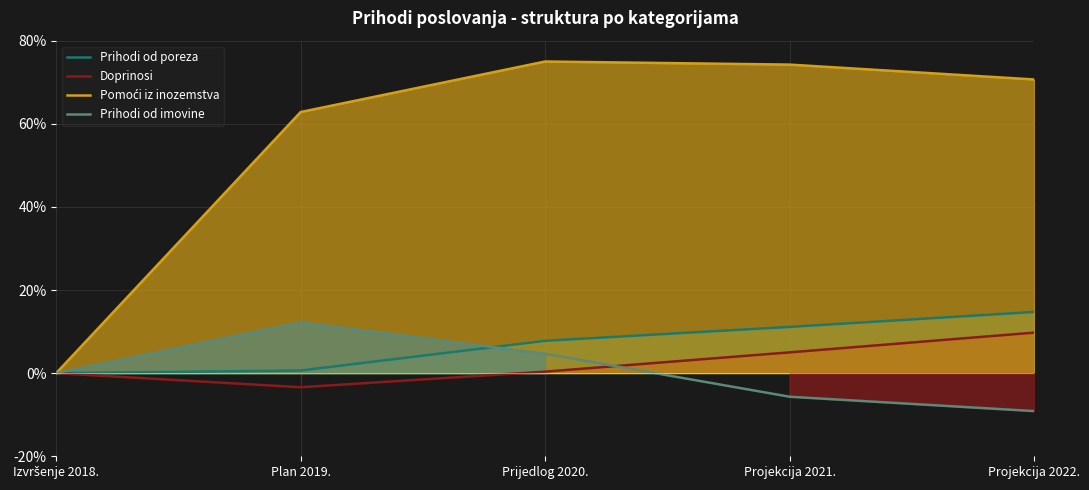

How many categories are shown in the chart?

5